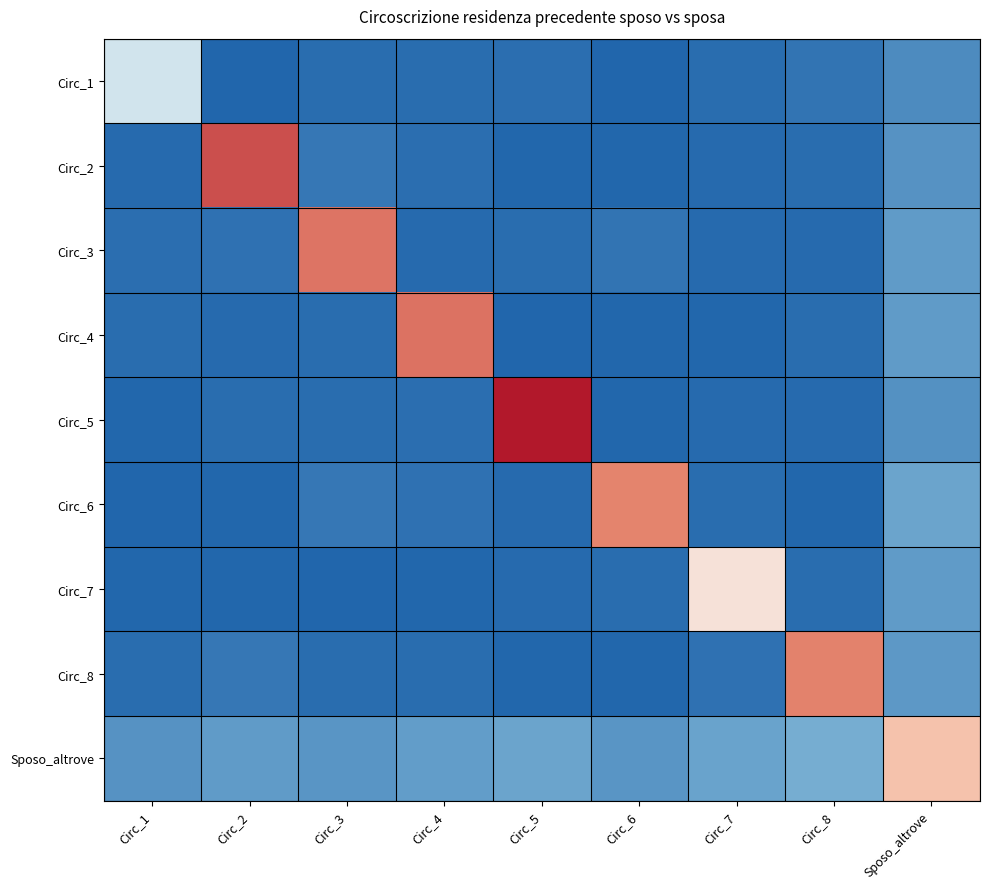

How many data points does each series have?

9